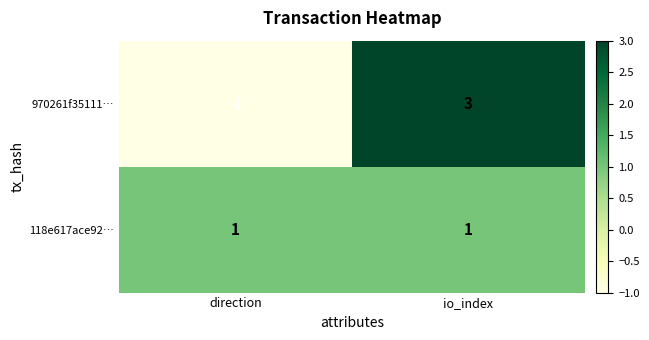

At which category is the sum across all series the highest?

io_index